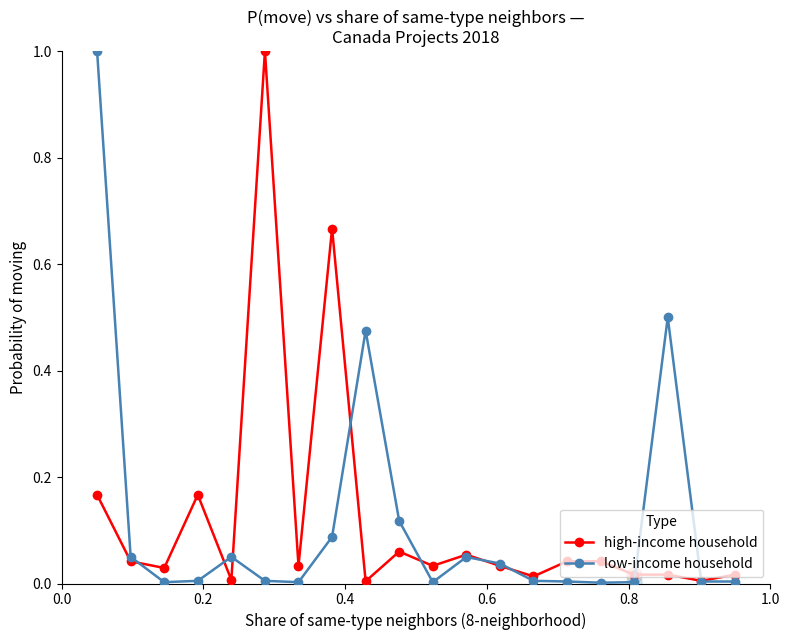

True or false: low-income household has more than 2 points higher than both neighbors.

True